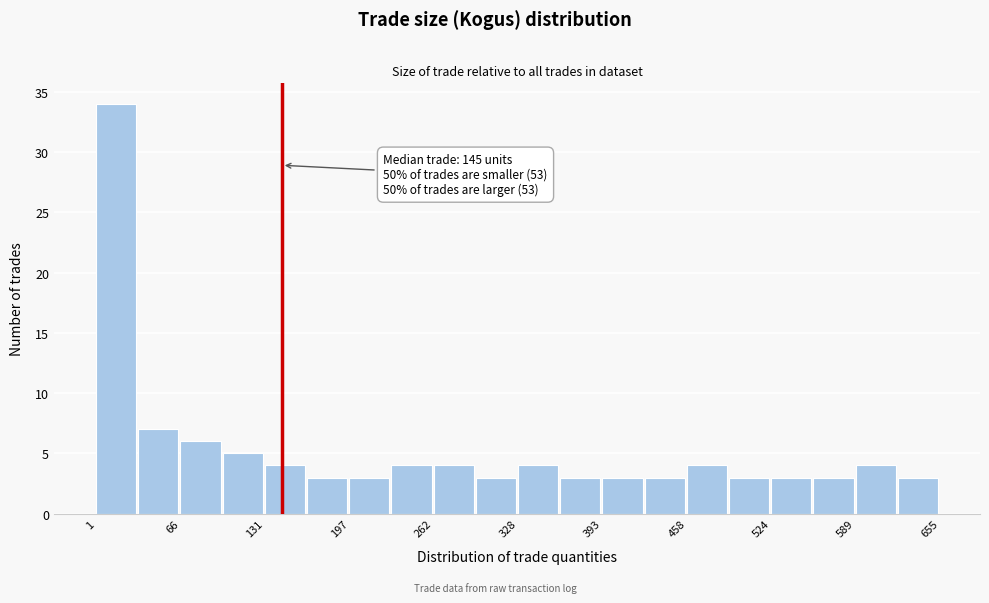

Read against the x-axis, roughly where is the centre of the tallest bar?

20